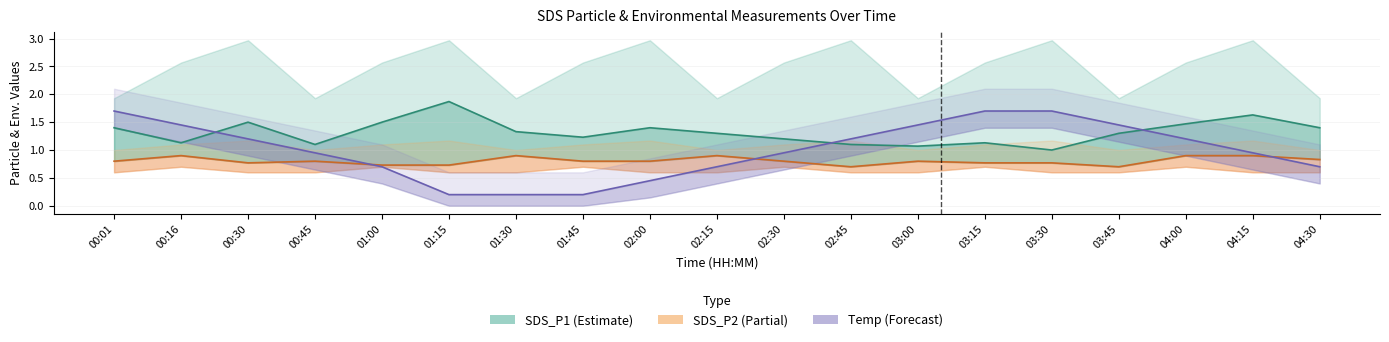

Count the SDS_P2 (Partial) values in the range 0 to 1.

19